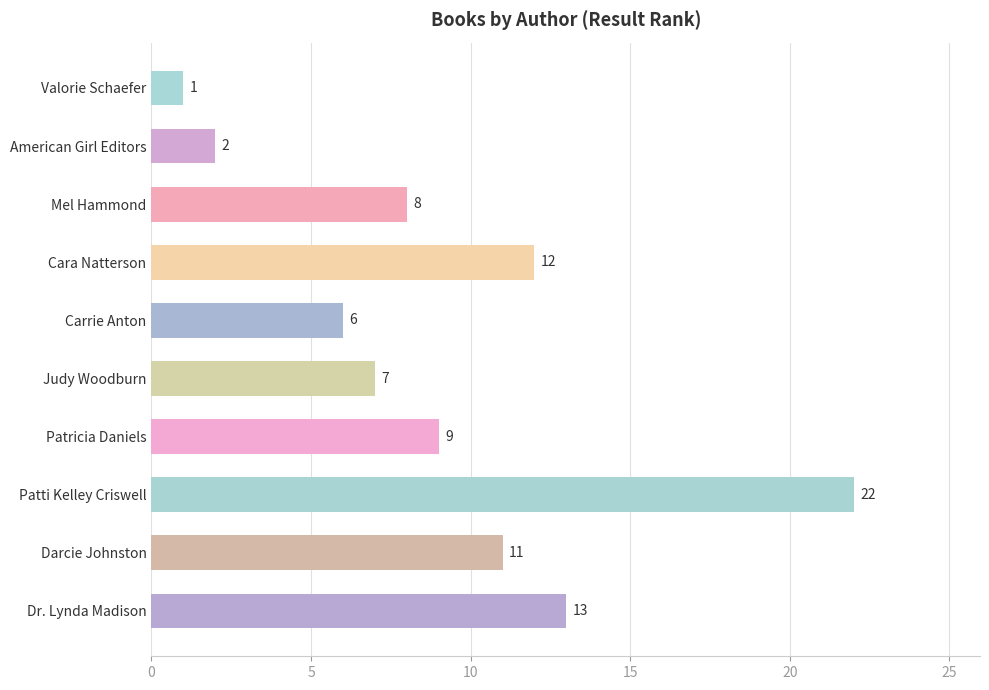

How many data points are less than 9?

5